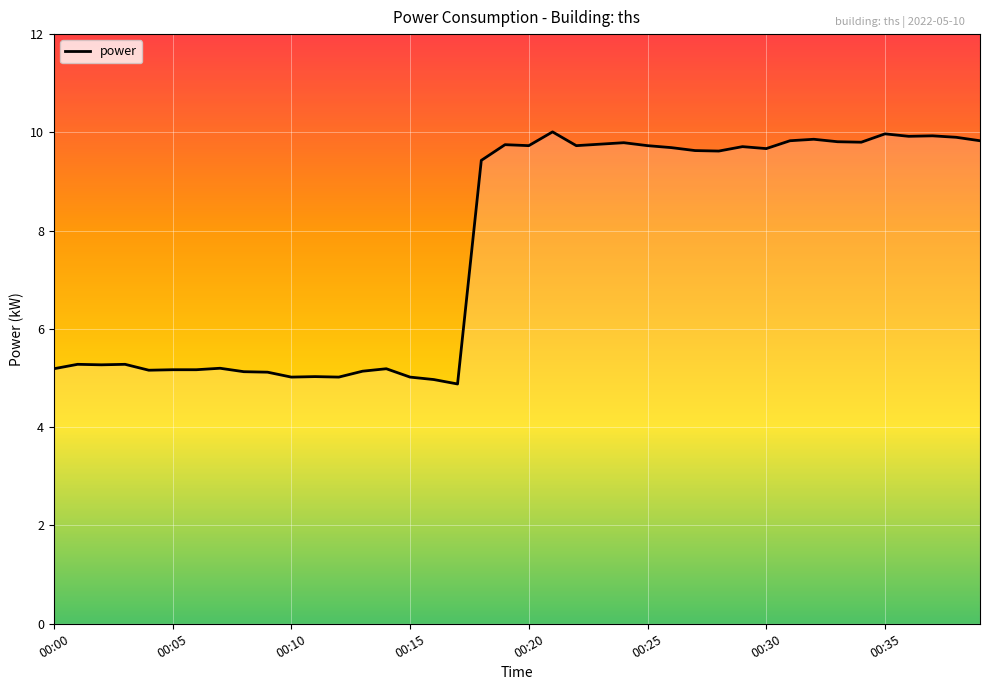

How many interior local valleys (lower than both neighbors) does the data have?

11